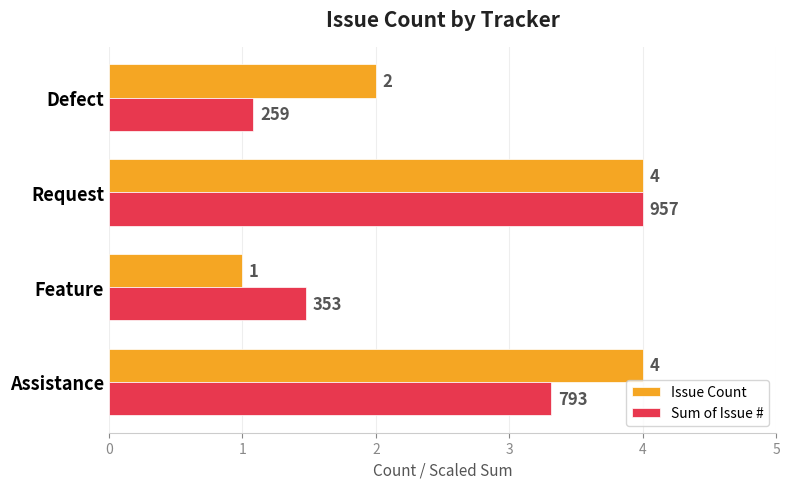

The value of Issue Count at Feature is 1.0. True or false?

True